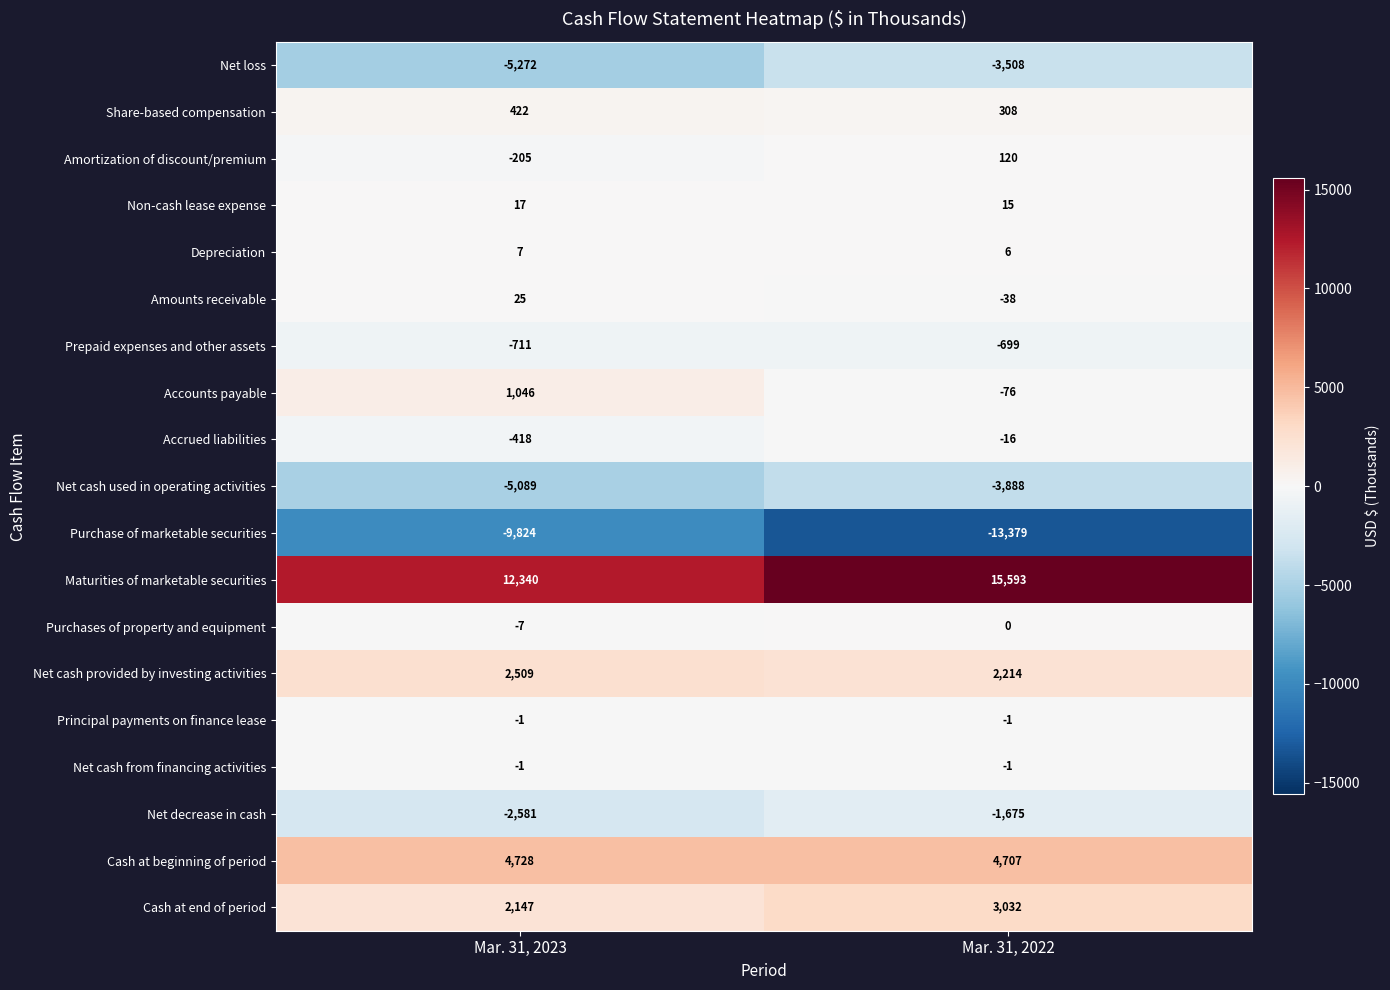

What is the difference between the maximum and minimum values in the Accrued liabilities series?

402